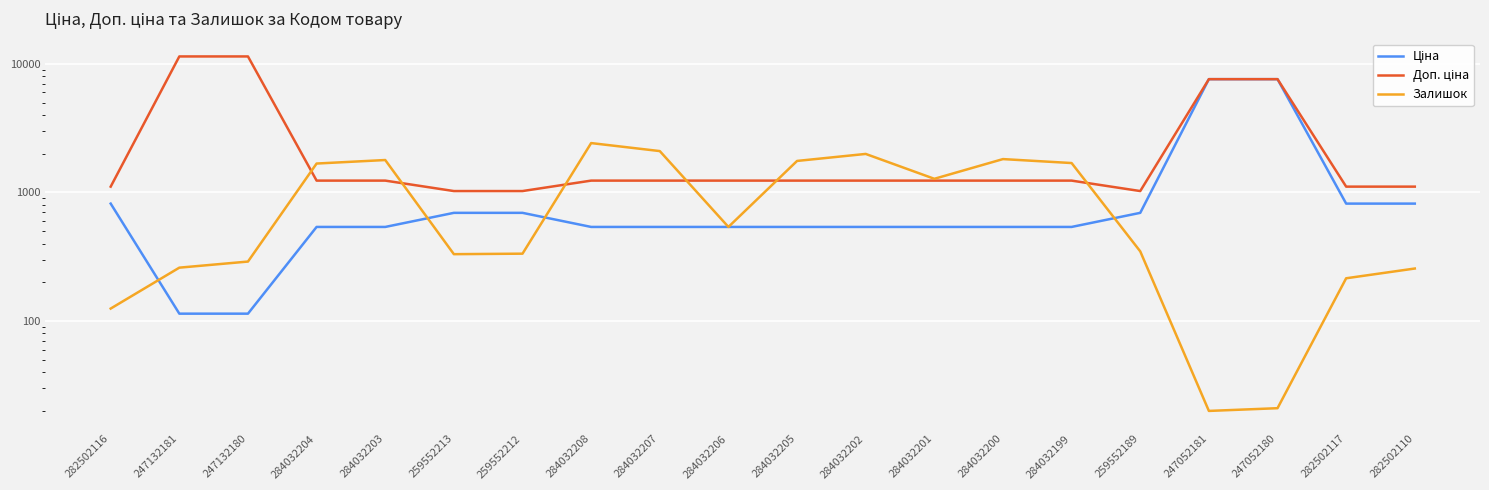

What is the approximate value of Доп. ціна at 259552189?

1024.6